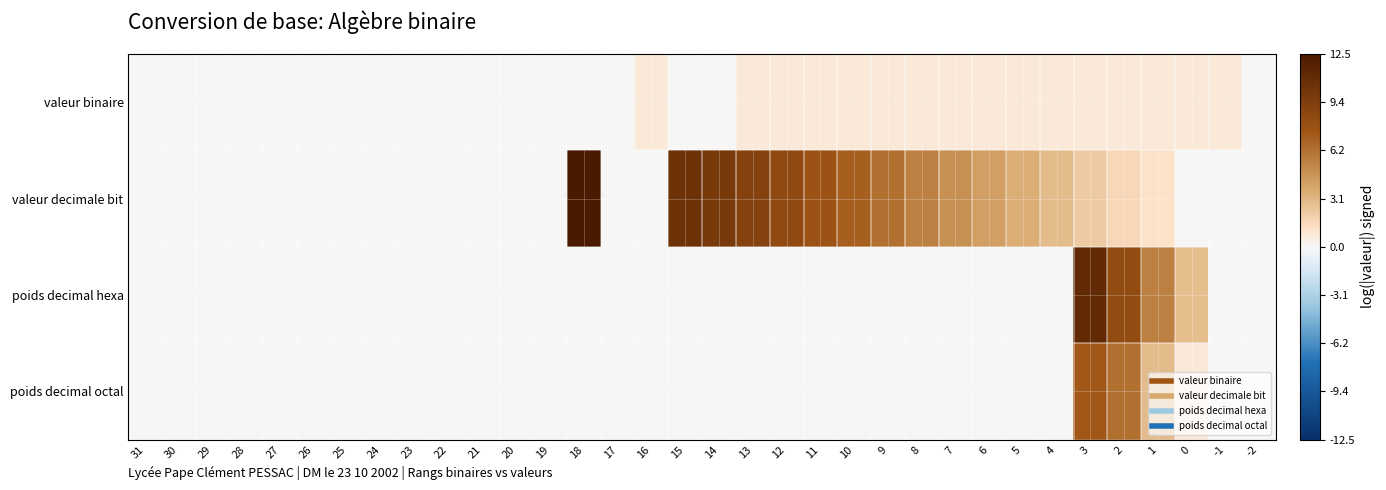

What is the total value across all series at 0?

4.2